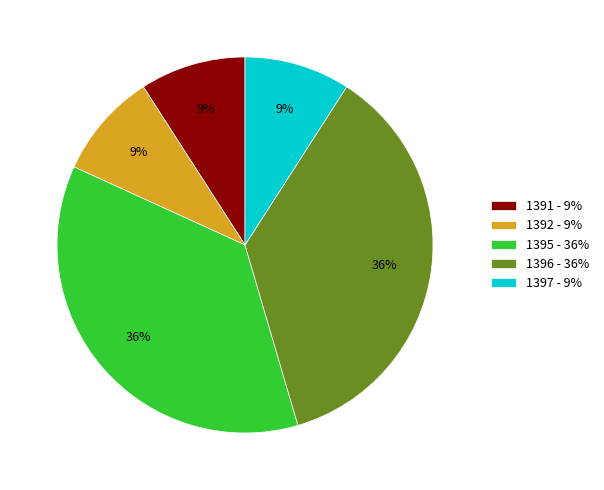

What is the ratio of the value at 1396 - 36% to the value at 1391 - 9%?

4.0